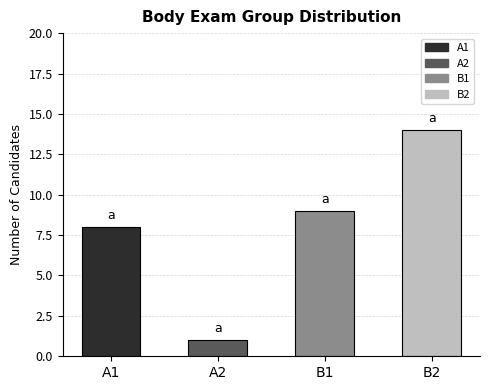

What are all the series names shown in the legend?

A1, A2, B1, B2